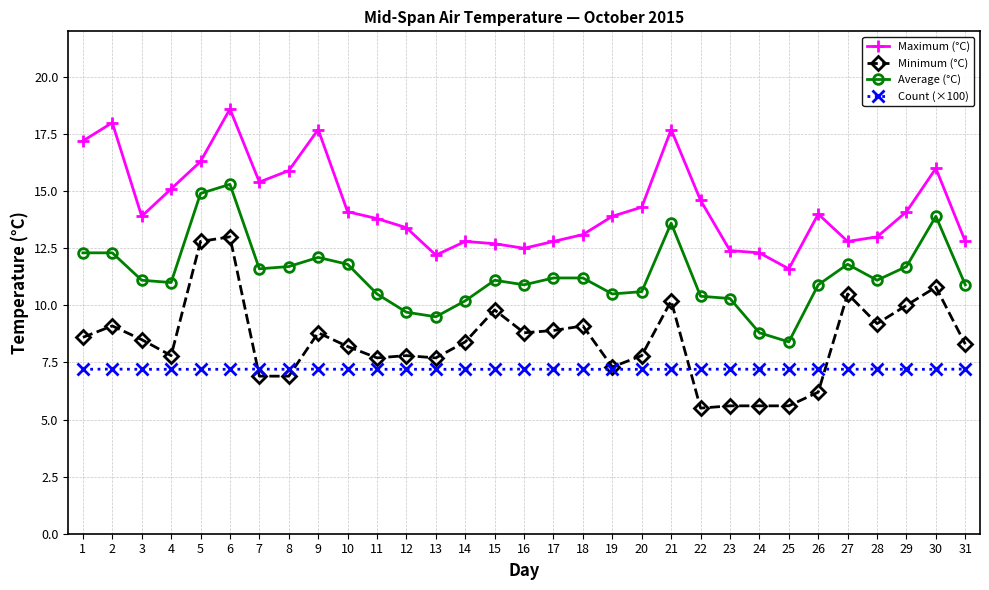

The Average (°C) series shows 13.6 at 21. True or false?

True